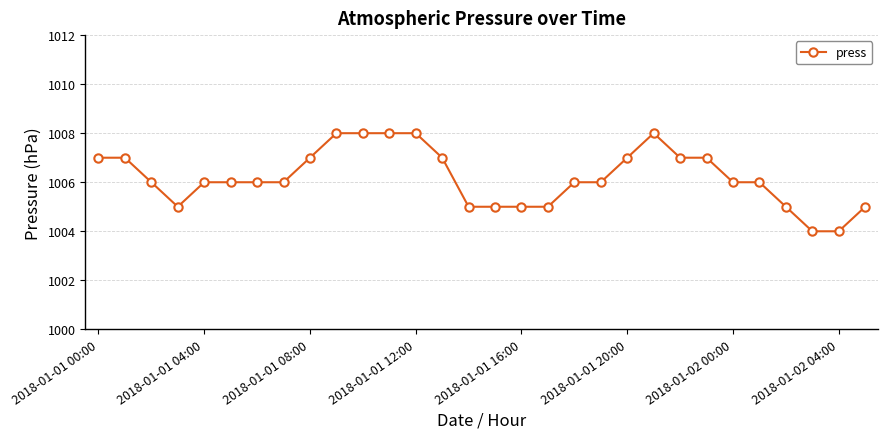

How many data points does each series have?

30